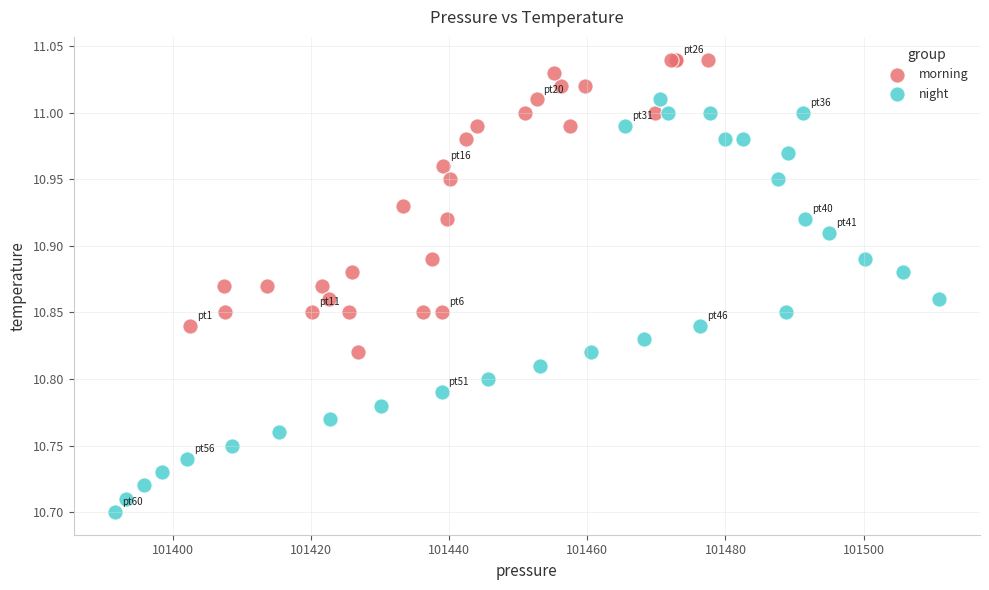

Which series reaches the maximum Y coordinate?

morning